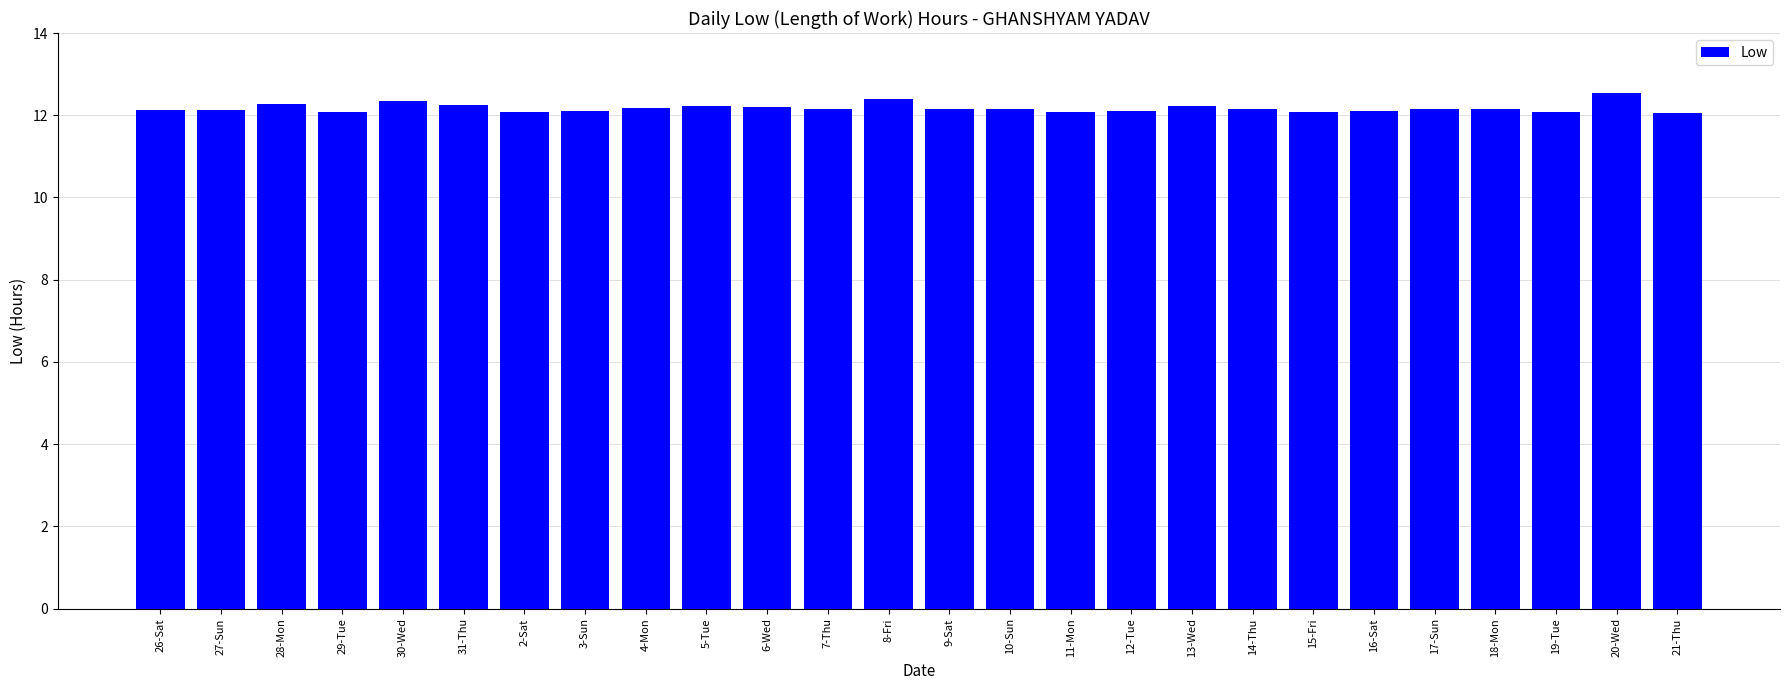

What is the minimum value shown in the chart?

12.1